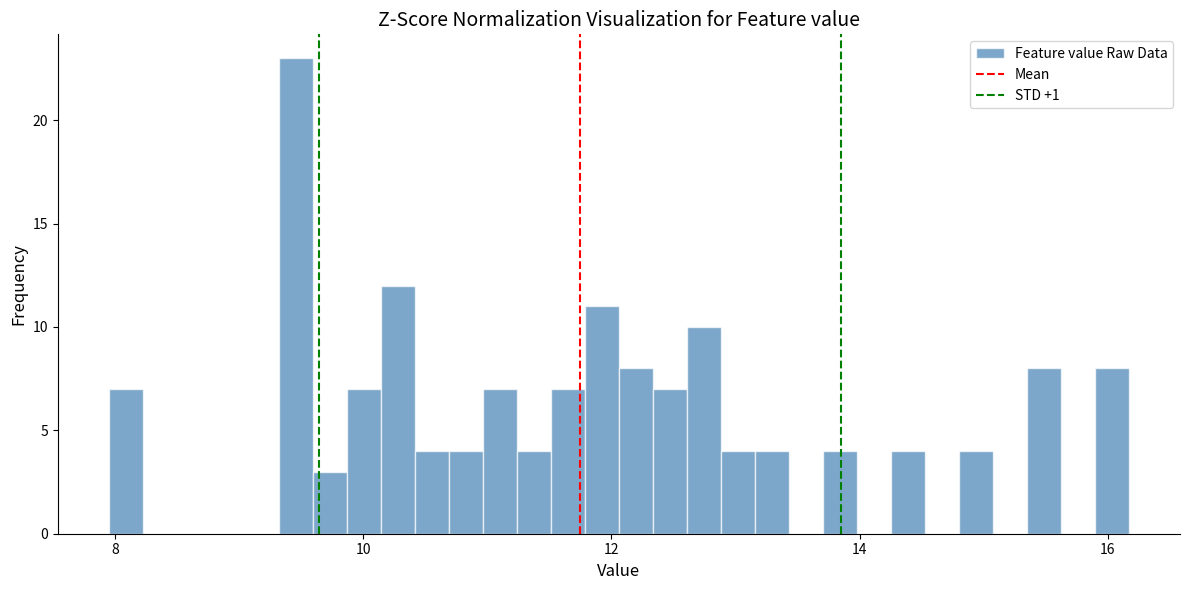

Around what value on the x-axis is the tallest bar? Give the approximate position of its centre, as read against the axis.

9.4